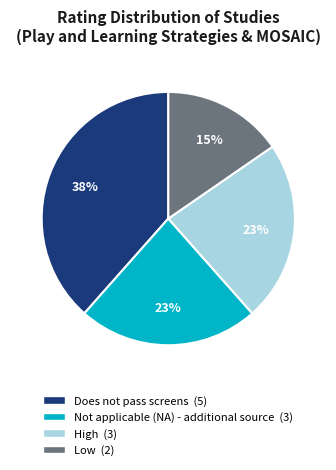

Is there any slice that represents more than half of the pie?

No